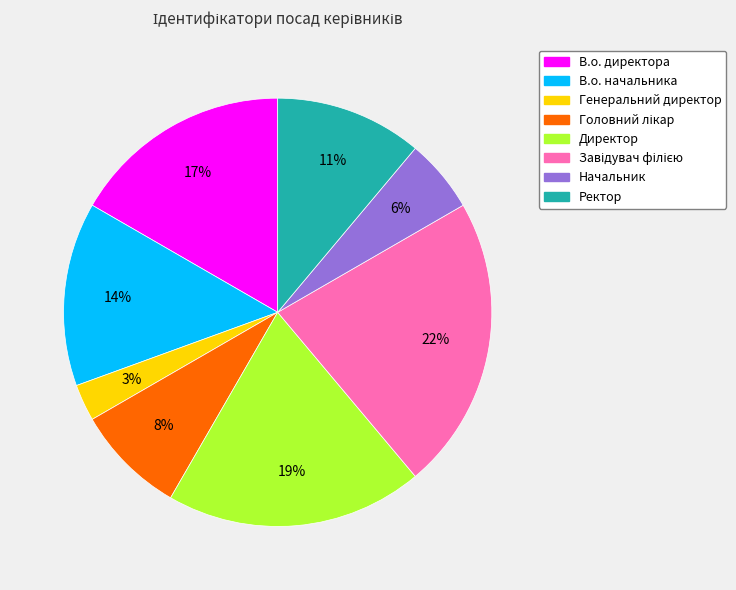

Do Ректор and В.о. начальника together represent more than half of the pie?

No